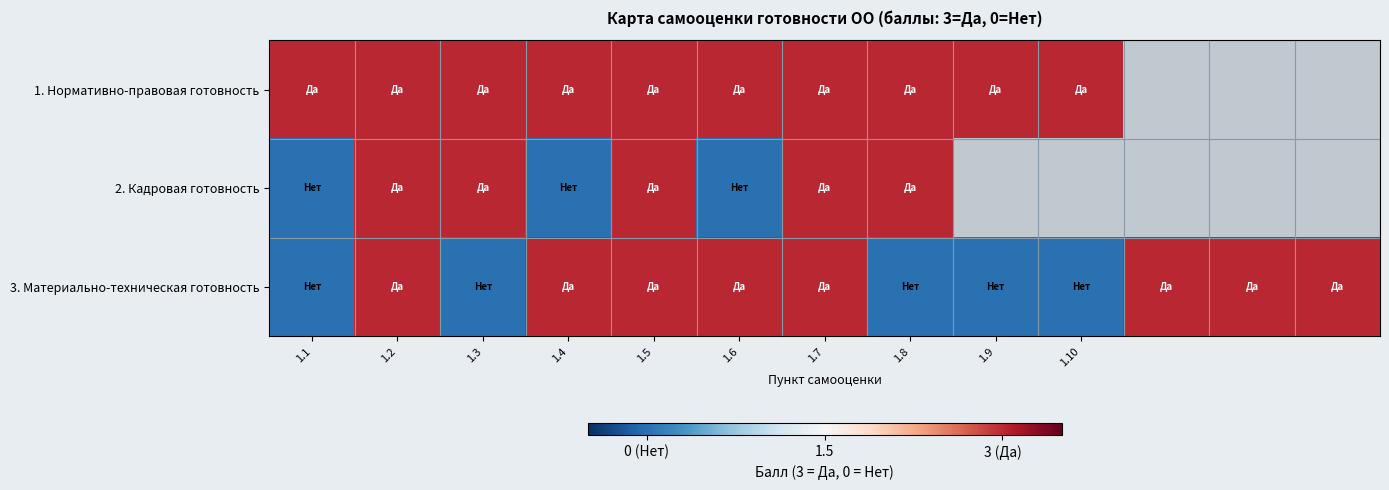

The value of 2. Кадровая готовность at 1.5 is 0.8. True or false?

False